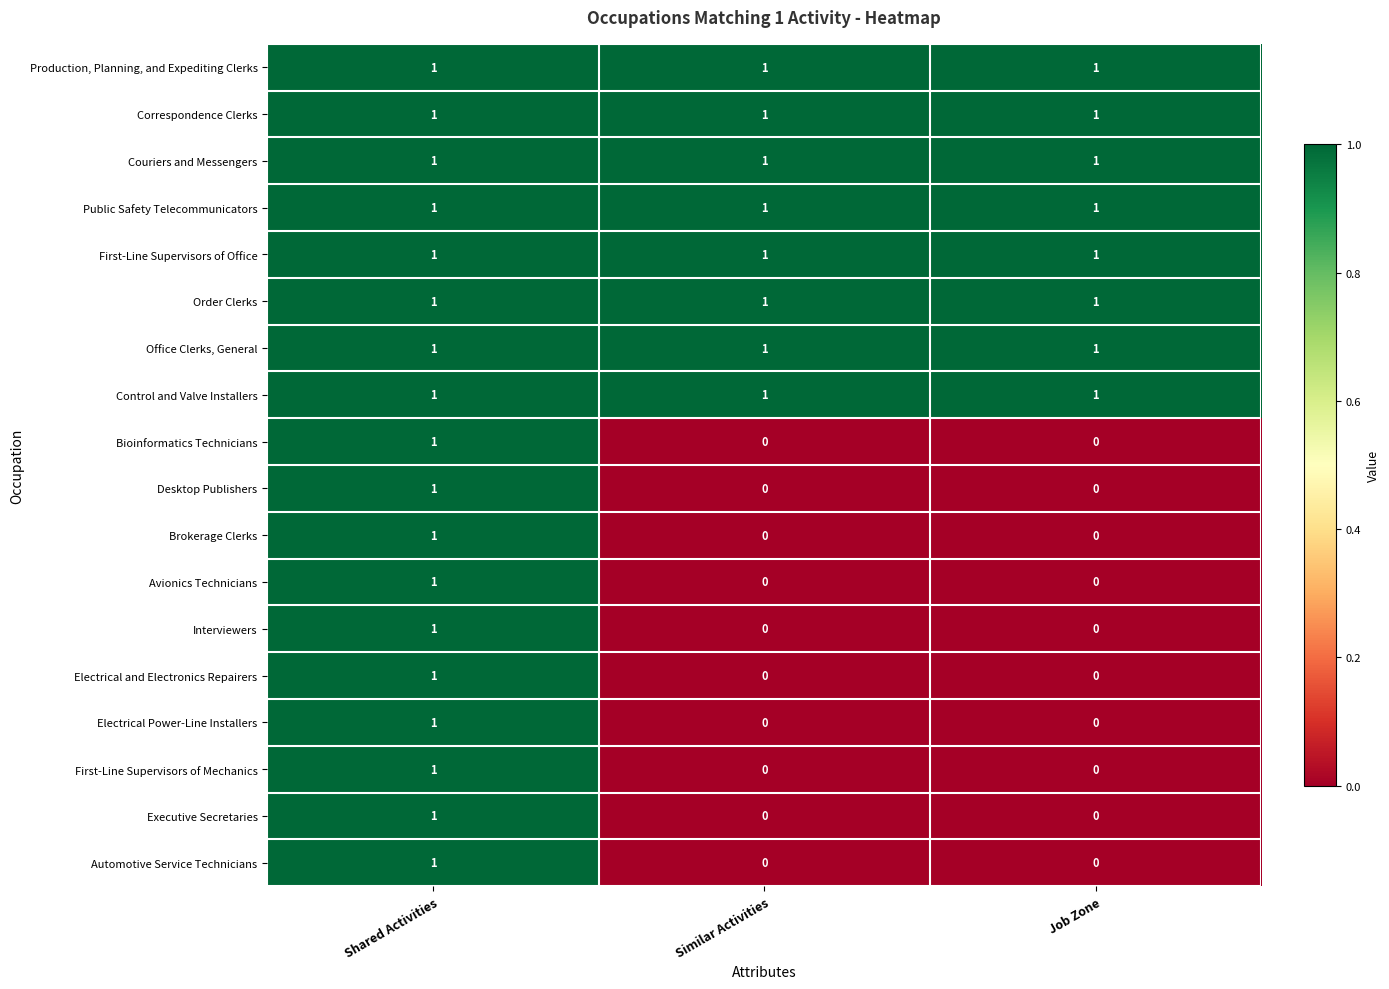

True or false: Office Clerks, General has a value of 2 at Similar Activities.

False